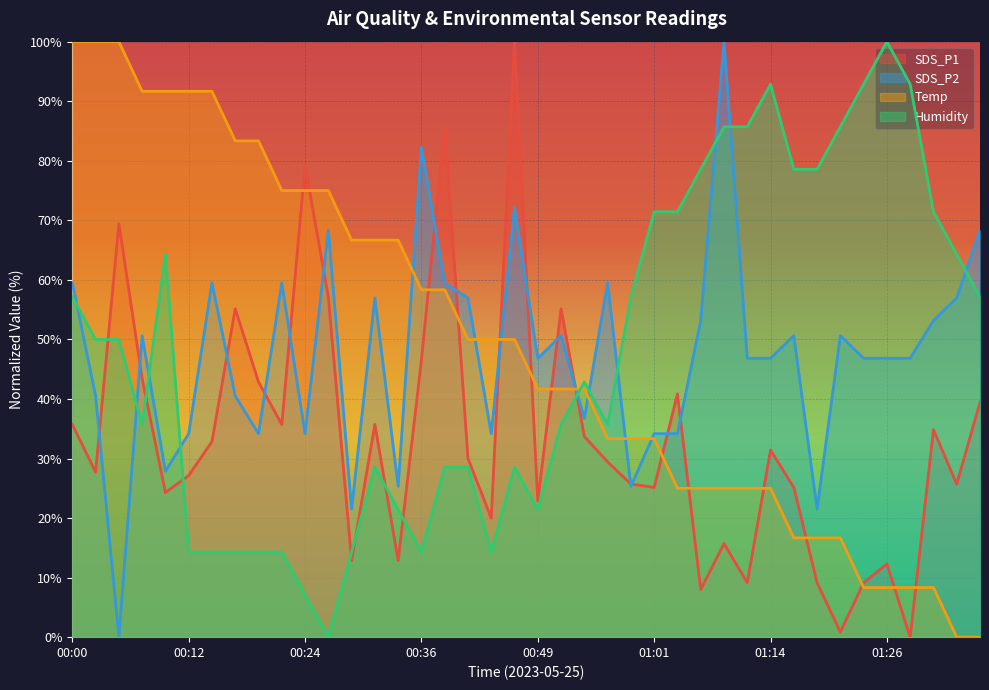

At how many categories does at least one series exceed 37?

40